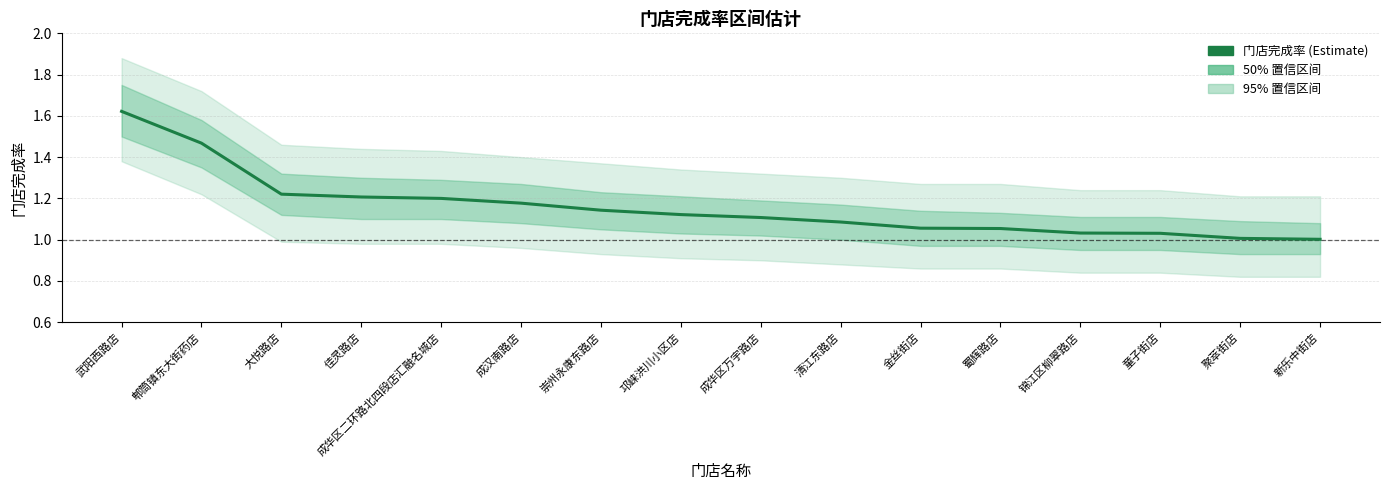

True or false: the data has more than 2 interior local peaks.

False